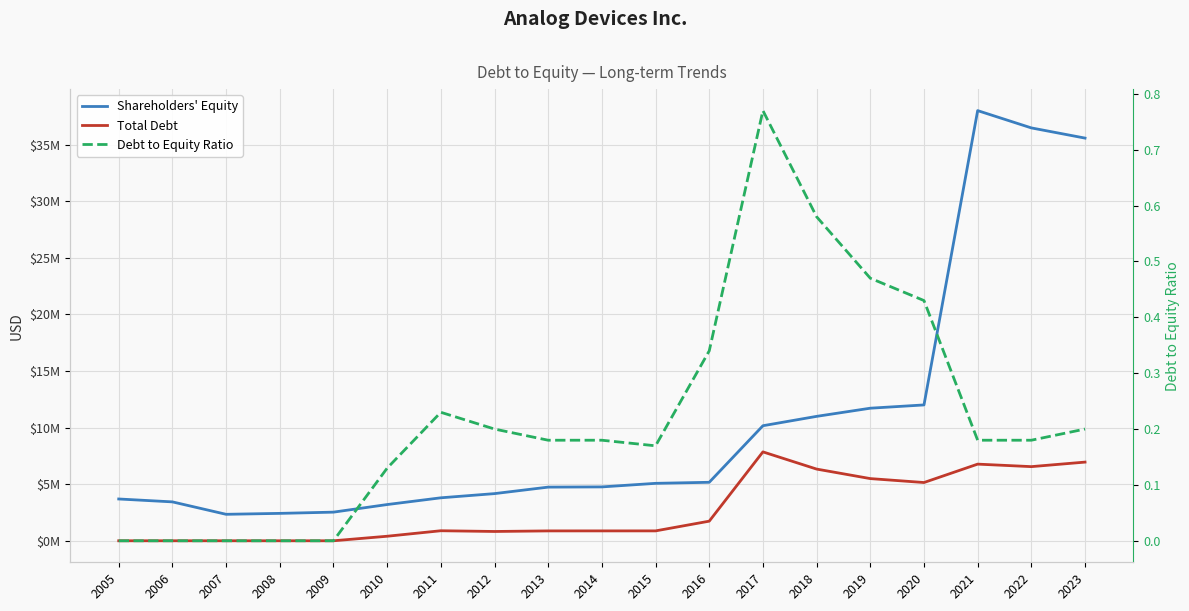

True or false: Total Debt and Shareholders' Equity cross at least once.

False